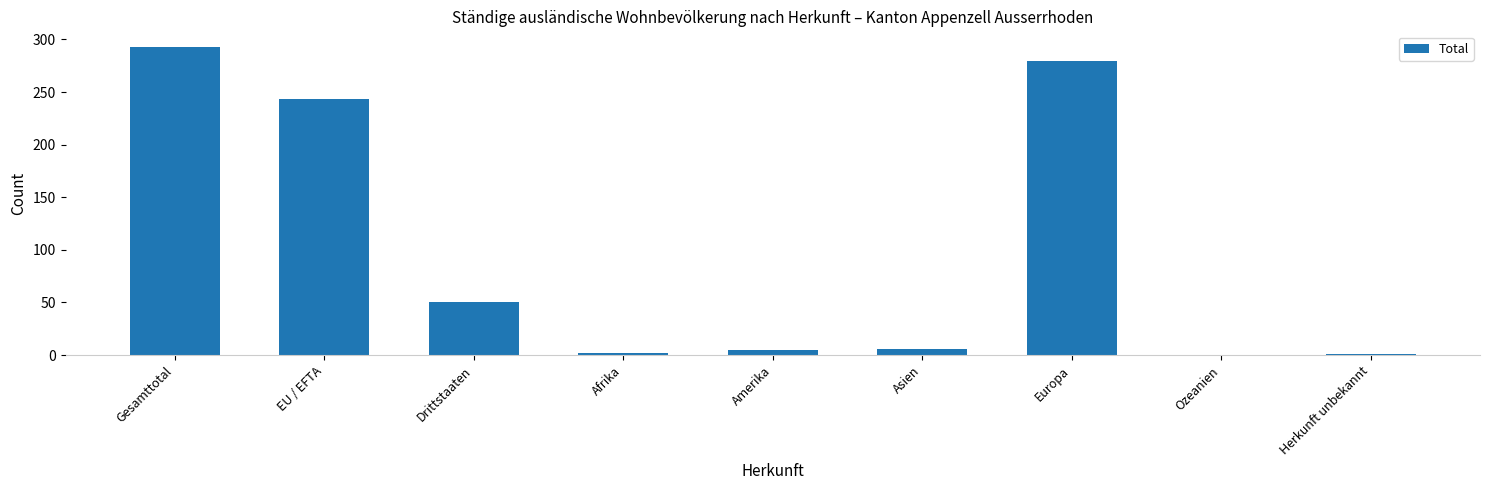

What is the average value?

98